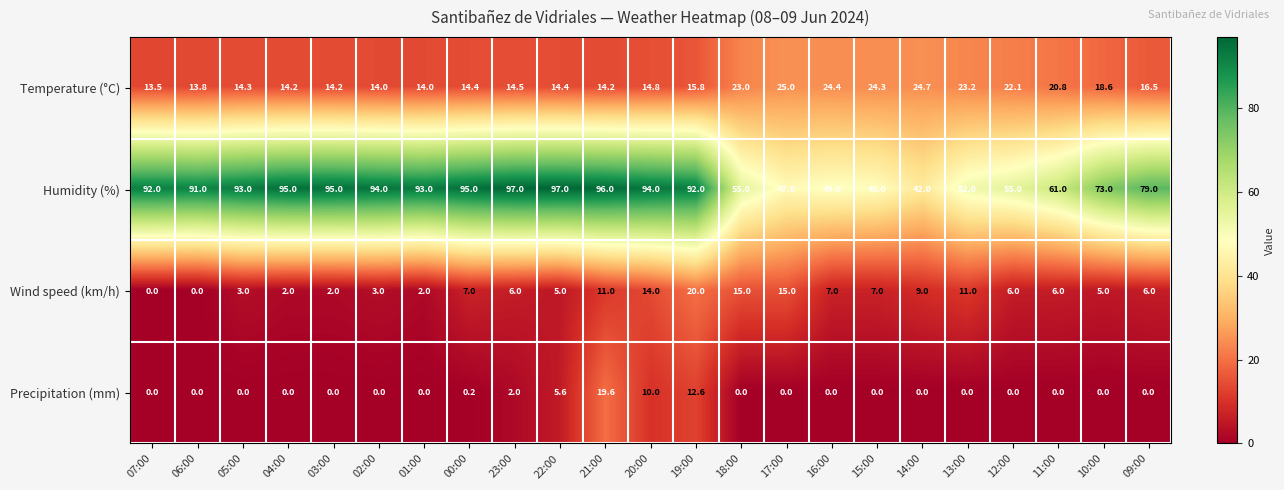

How many series are shown in this chart?

4